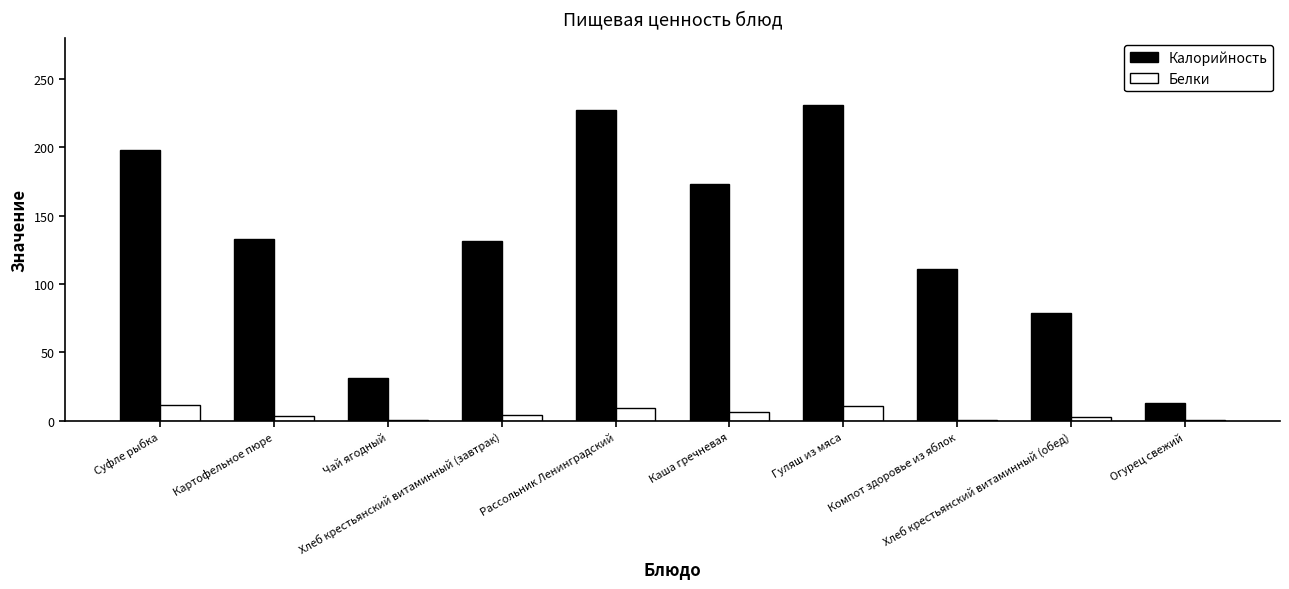

What is the sum of all Белки values?

48.3